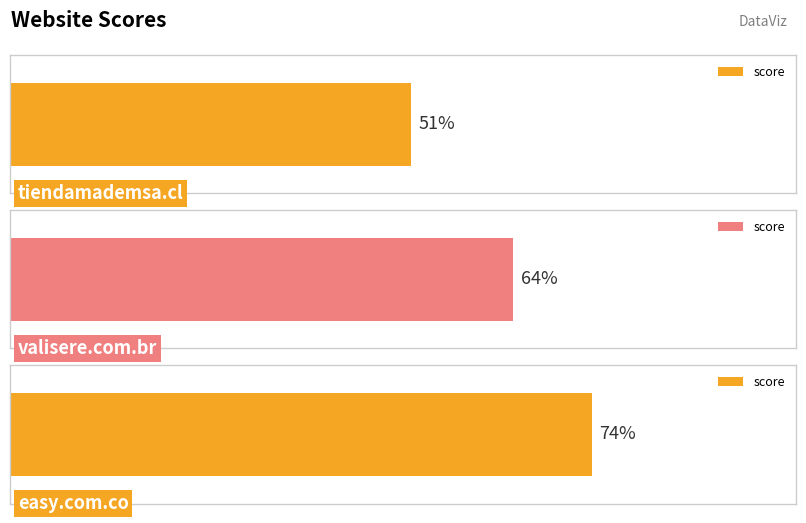

What is the change in value from tiendamademsa.cl to easy.com.co?

+23